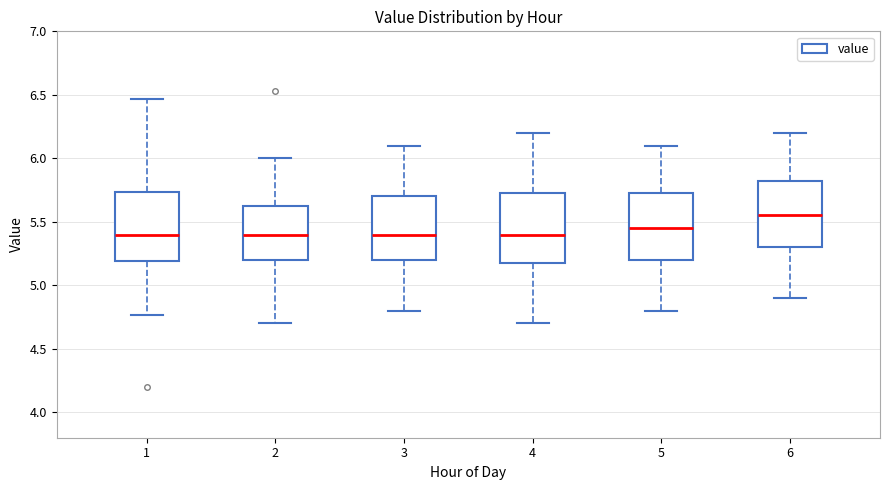

Reading left to right, transcribe this box plot: for each box, give where its median line is, the range the box spans, and where its two whiskers end, as read against the y-axis. The values are not printed on the chart, so give them approximately, as read against the axis.

1: median 5.40, box 5.20 to 5.75, whiskers 4.75 to 6.45
2: median 5.40, box 5.20 to 5.65, whiskers 4.70 to 6.00
3: median 5.40, box 5.20 to 5.70, whiskers 4.80 to 6.10
4: median 5.40, box 5.20 to 5.75, whiskers 4.70 to 6.20
5: median 5.45, box 5.20 to 5.75, whiskers 4.80 to 6.10
6: median 5.55, box 5.30 to 5.85, whiskers 4.90 to 6.20